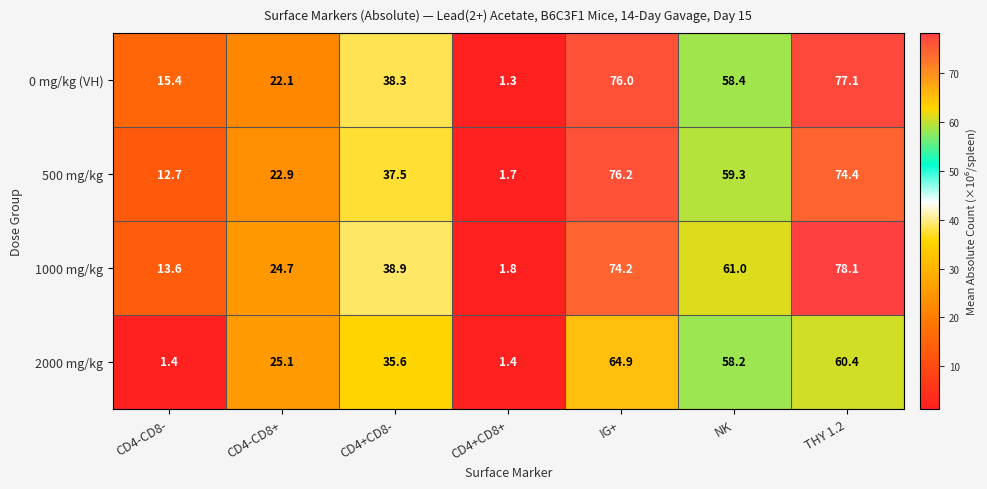

True or false: 0 mg/kg (VH) has a value of 38.3 at CD4+CD8-.

True